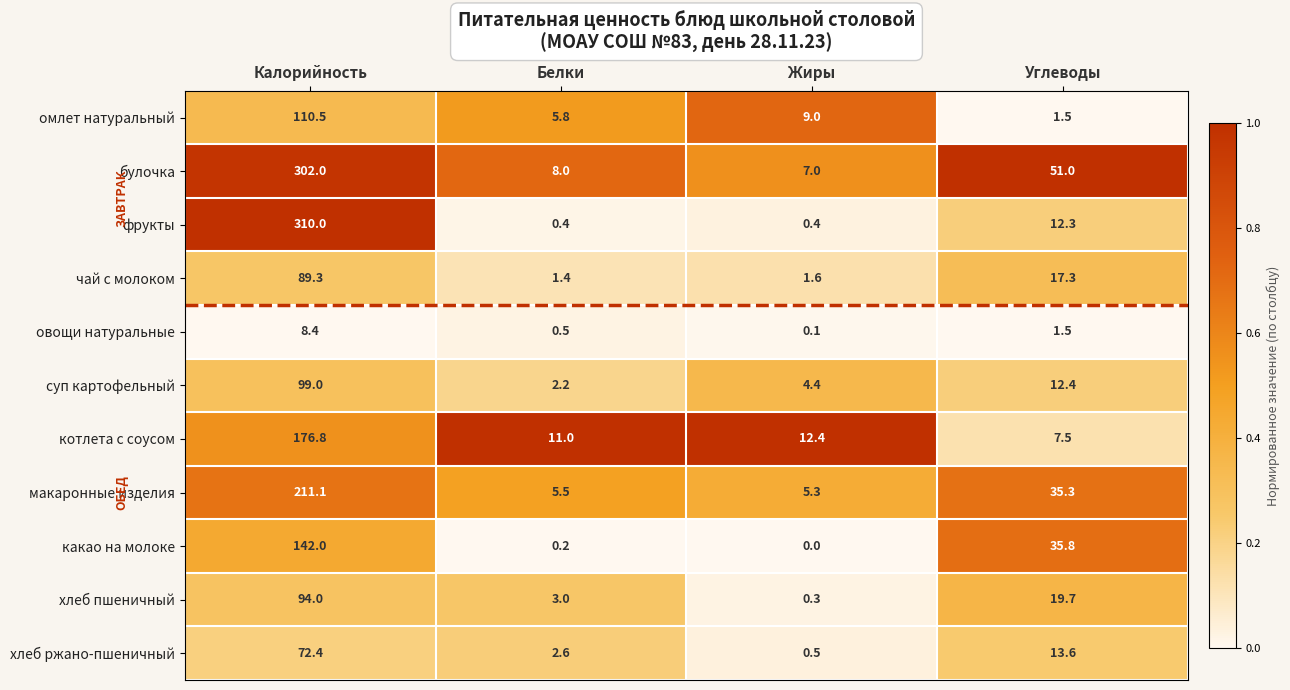

What is the approximate value of какао на молоке at Калорийность?

142.0